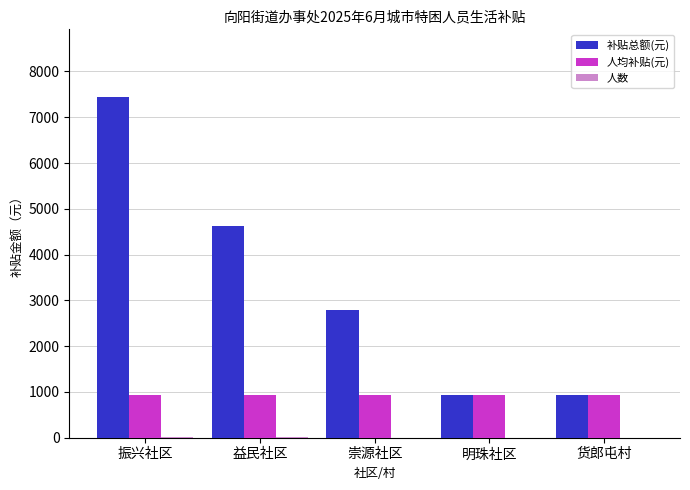

At which category does the chart reach its peak across all series?

振兴社区